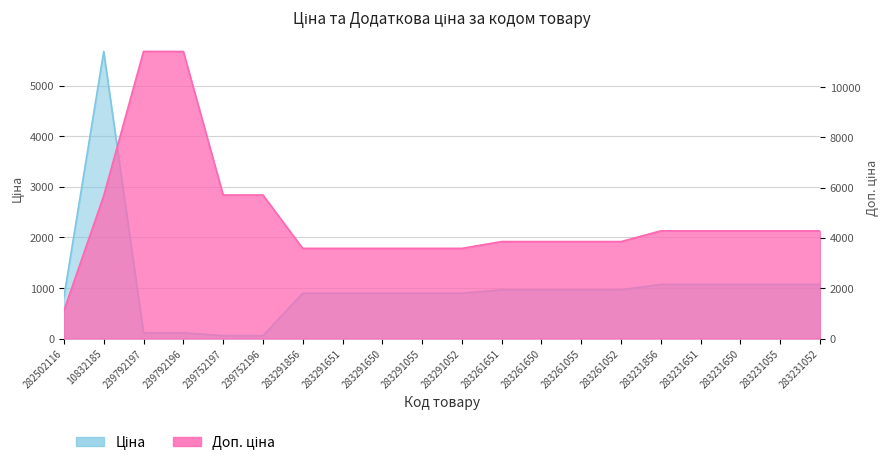

Is it true that Доп. ціна equals 17556.0 at 239792197?

False